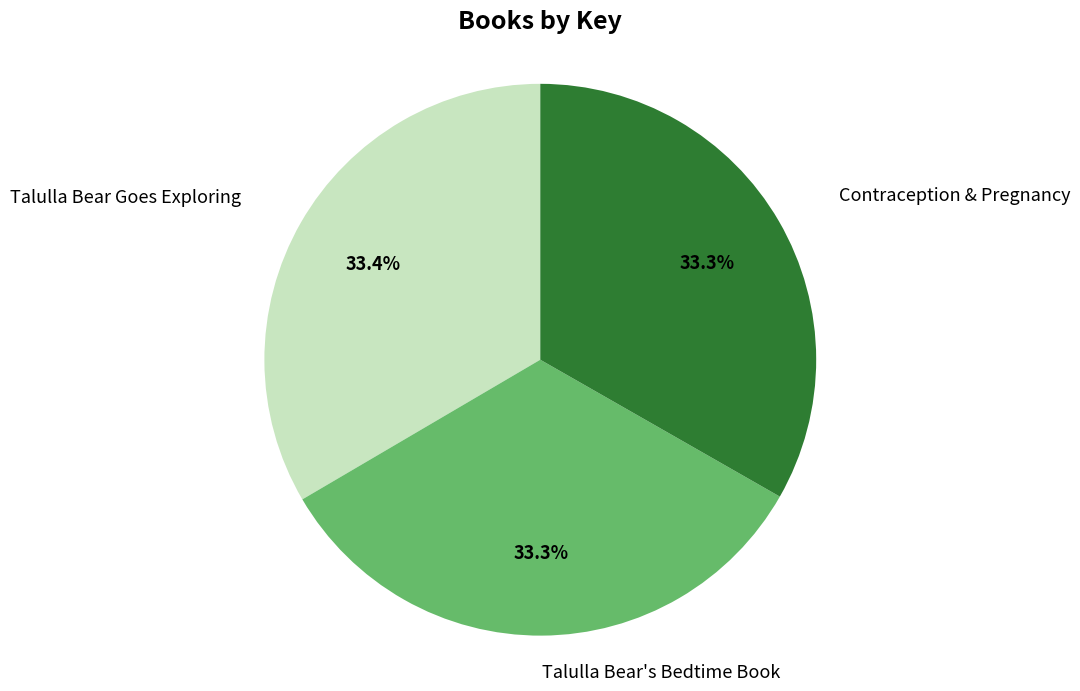

Does any single category account for the majority?

No